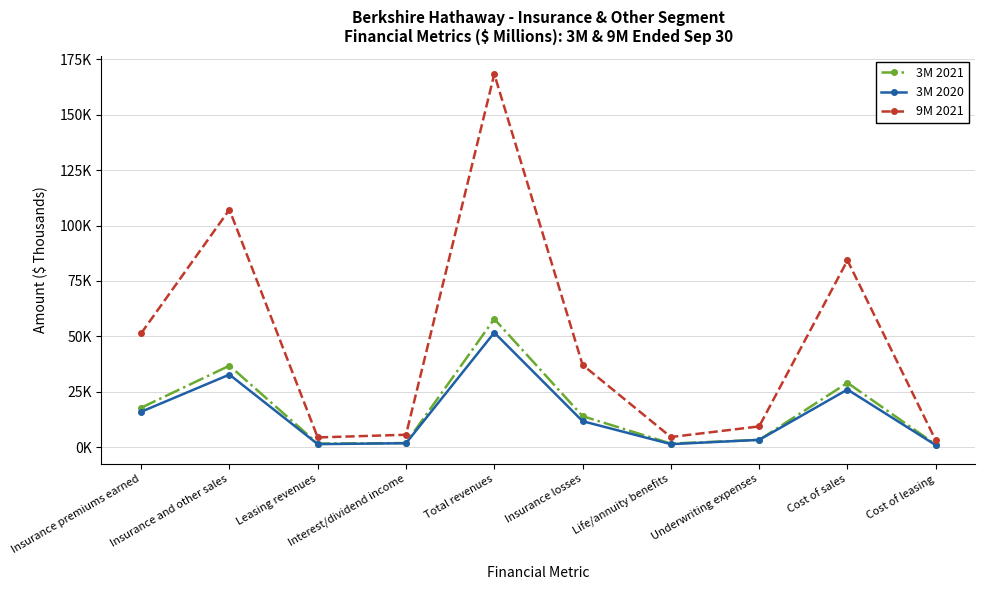

Where is the first local maximum for 9M 2021?

Insurance and other sales